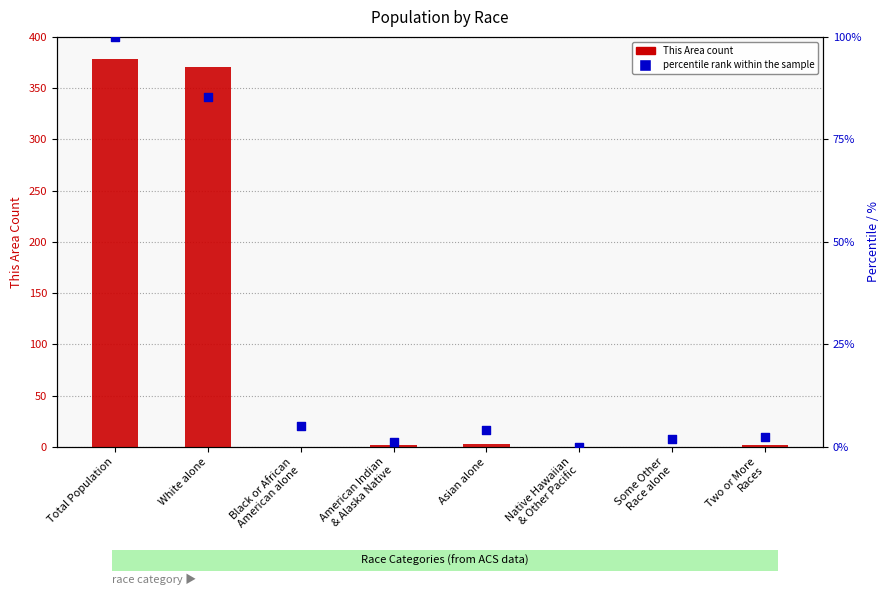

At how many categories does at least one series exceed 215?

2